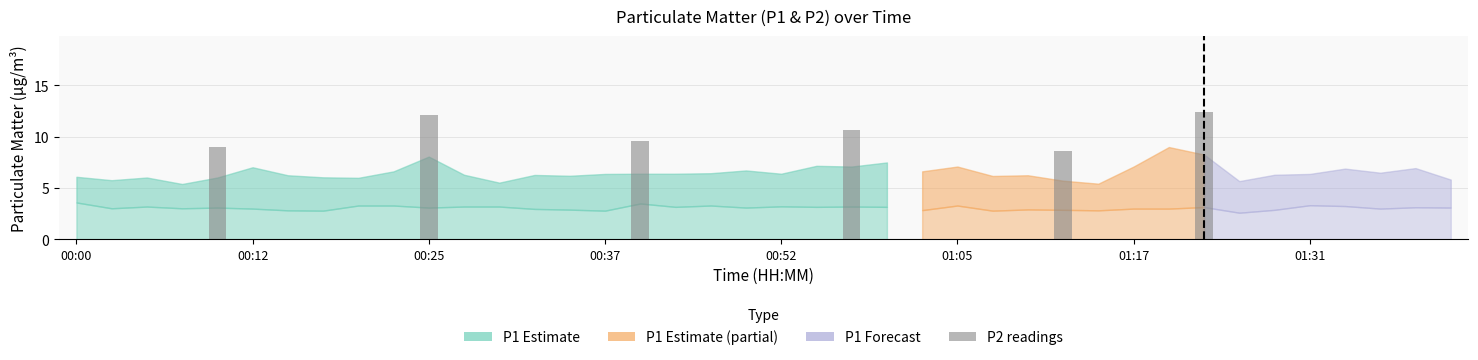

How many values are below 10?

3